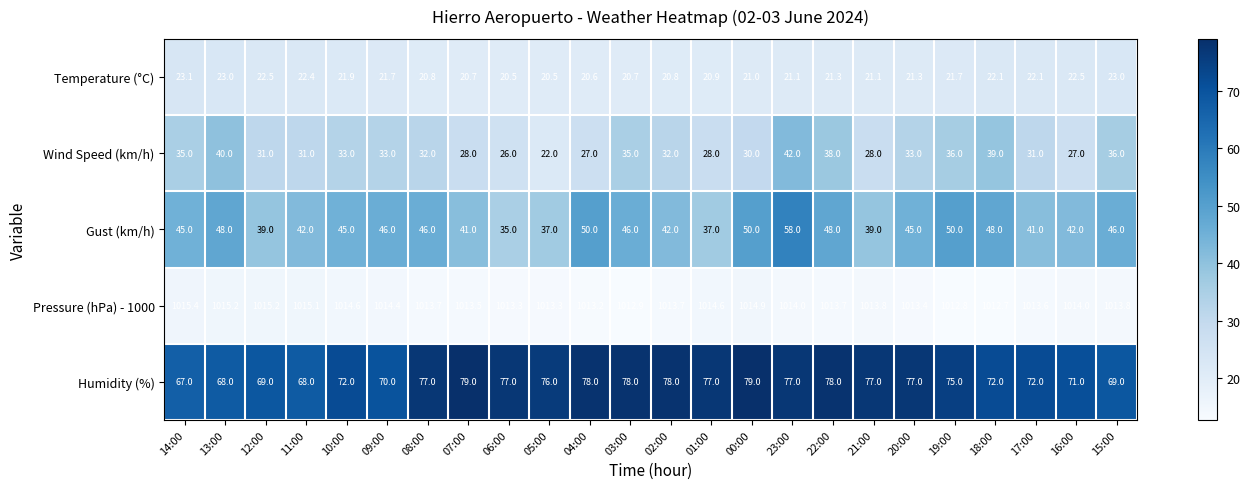

What is the minimum value shown in the chart?

20.5